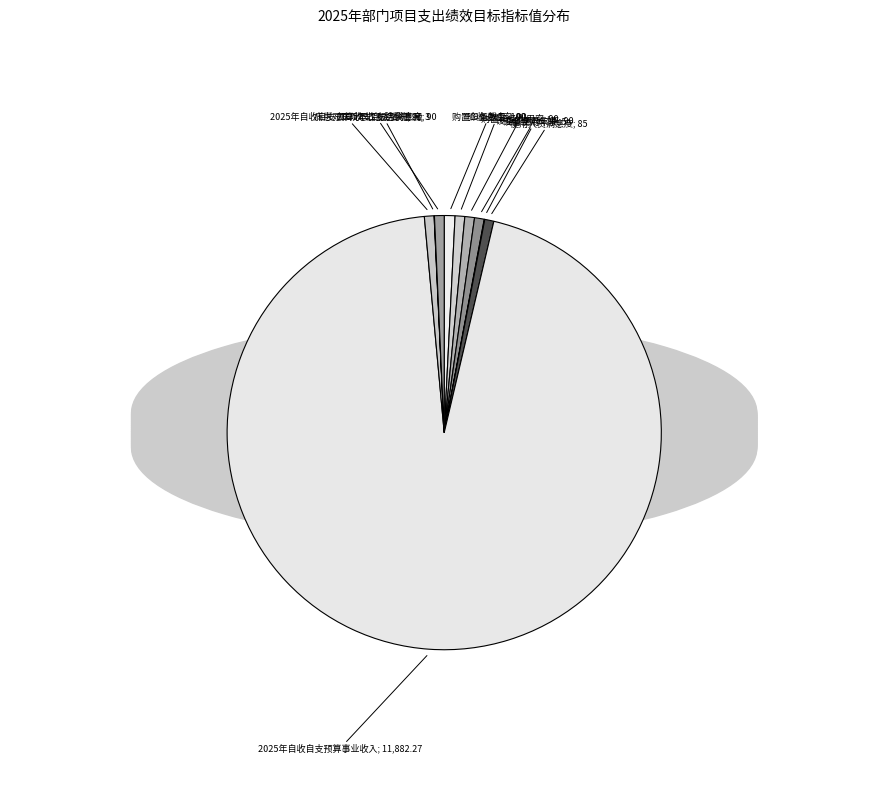

Do 验收通过率 and 设备部署及时率 together represent more than half of the pie?

No